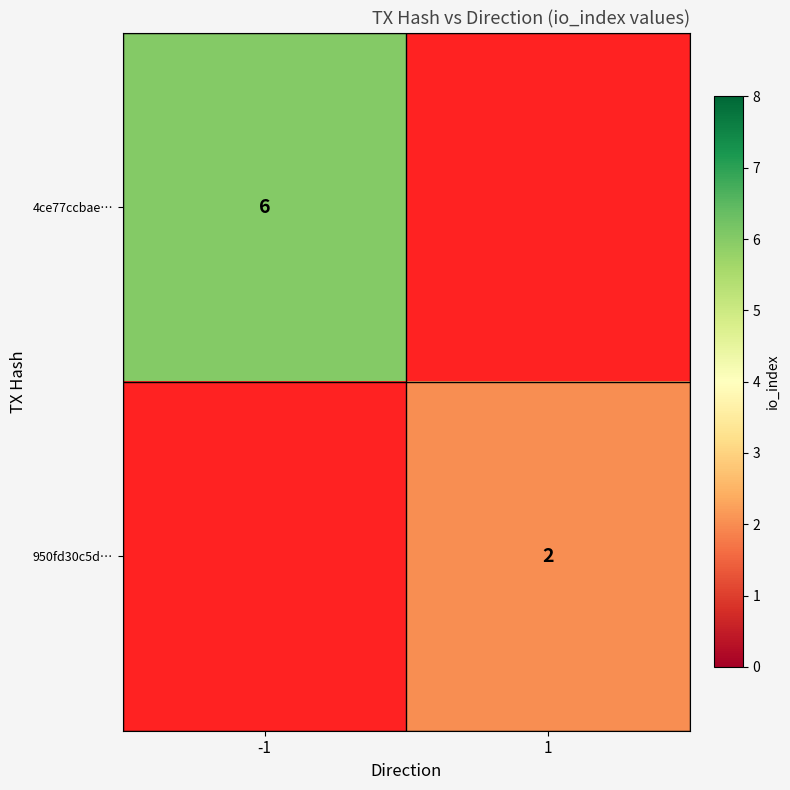

Is it true that 950fd30c5d… equals 3 at 1?

False